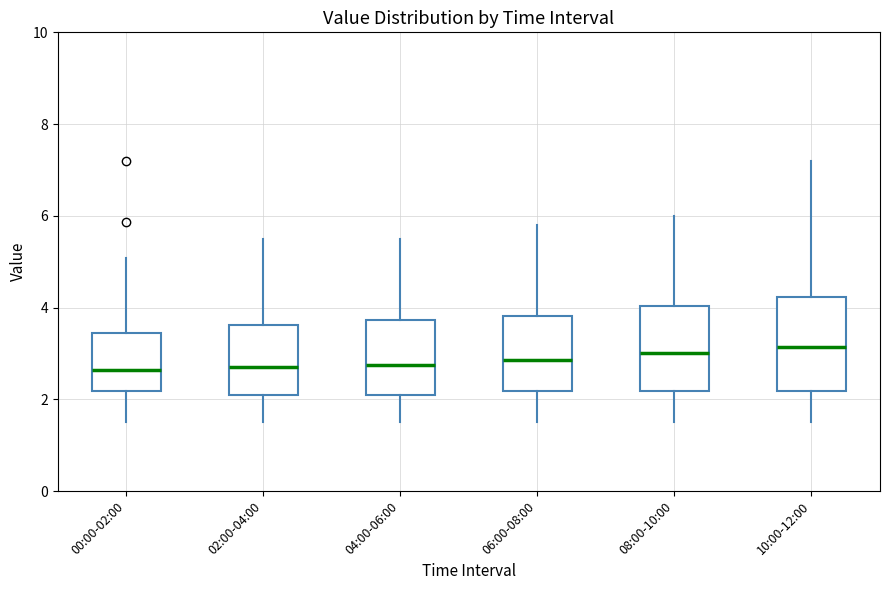

Reading left to right, read every box against the y-axis: the position of its median line, the range the box covers, and the ends of its whiskers. The values are not printed on the chart, so give them approximately, as read against the axis.

00:00-02:00: median 2.6, box 2.2 to 3.4, whiskers 1.6 to 5.0
02:00-04:00: median 2.8, box 2.2 to 3.6, whiskers 1.6 to 5.6
04:00-06:00: median 2.8, box 2.2 to 3.8, whiskers 1.6 to 5.6
06:00-08:00: median 2.8, box 2.2 to 3.8, whiskers 1.6 to 5.8
08:00-10:00: median 3.0, box 2.2 to 4.0, whiskers 1.6 to 6.0
10:00-12:00: median 3.2, box 2.2 to 4.2, whiskers 1.6 to 7.2